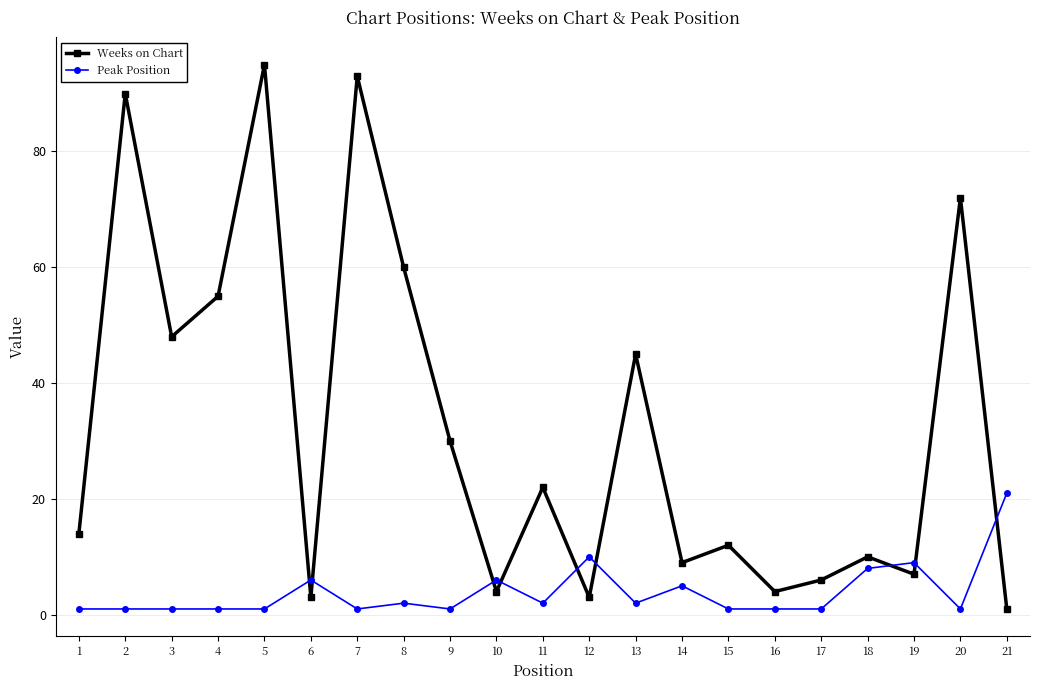

What is the sum of all Peak Position values?

82